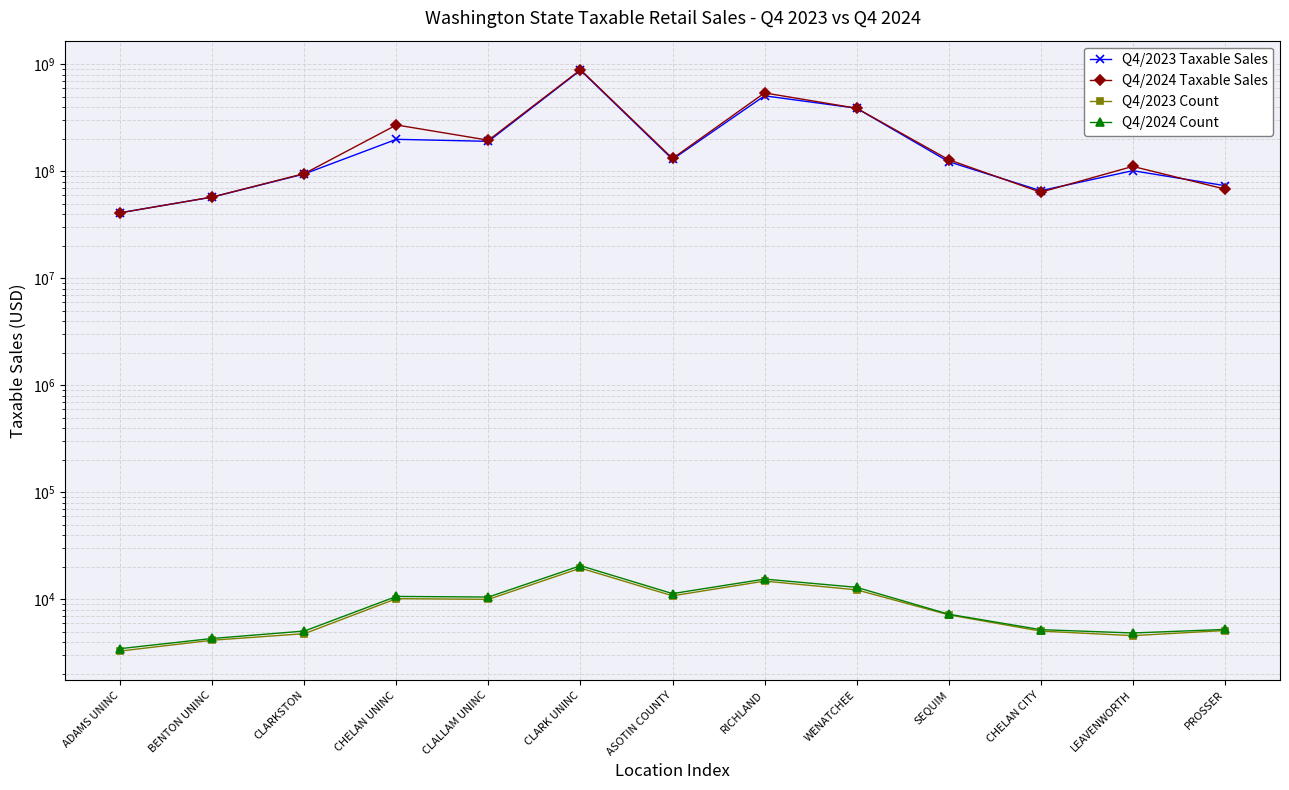

What position from the left is RICHLAND?

8